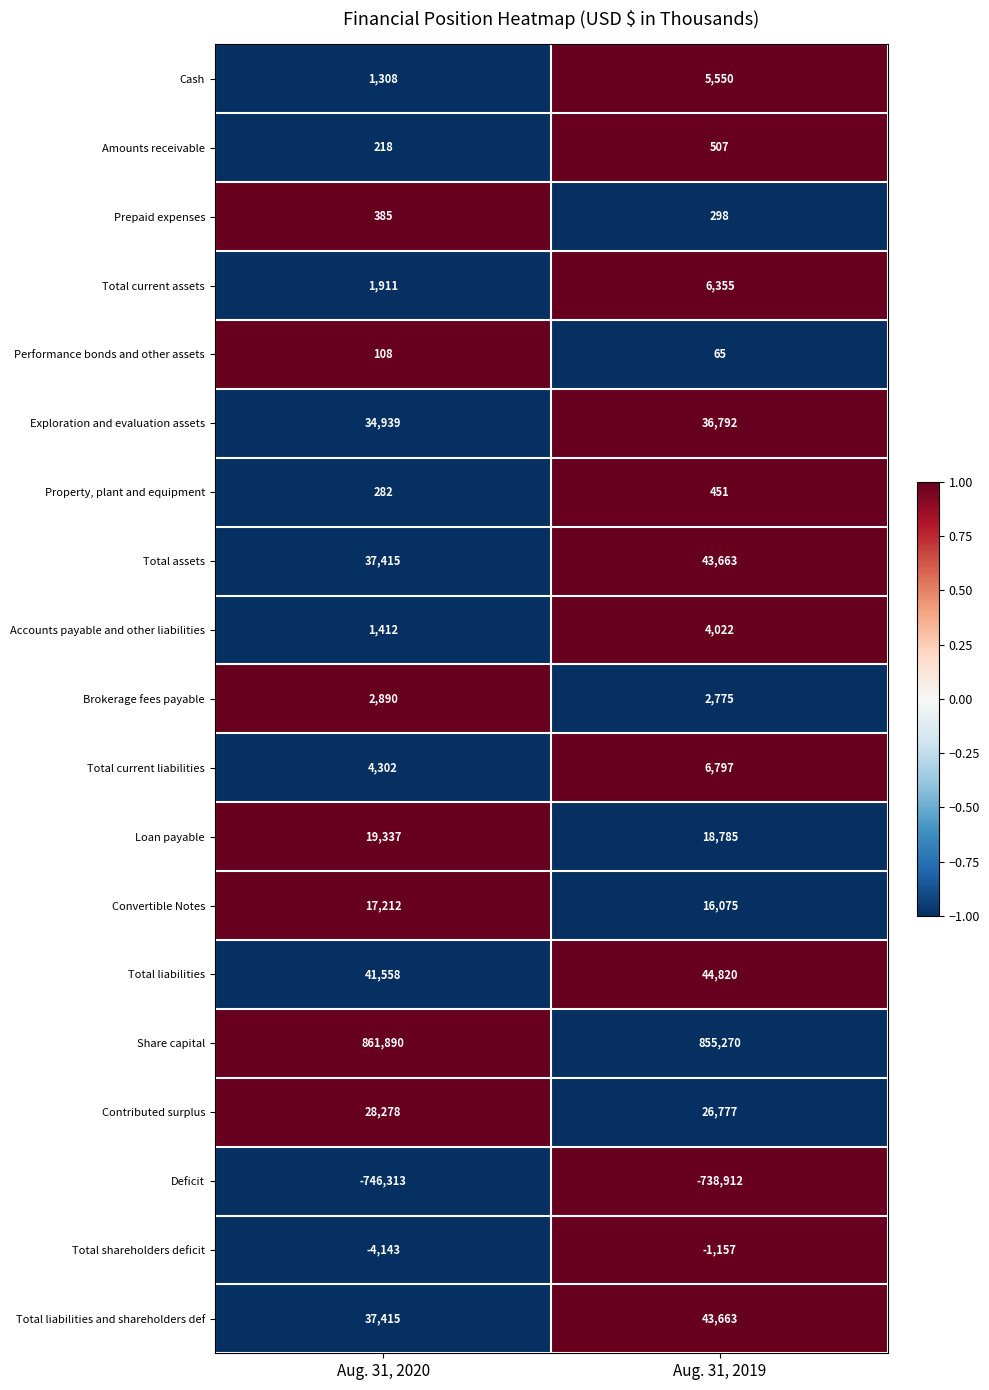

The Deficit series shows -746313 at Aug. 31, 2020. True or false?

True